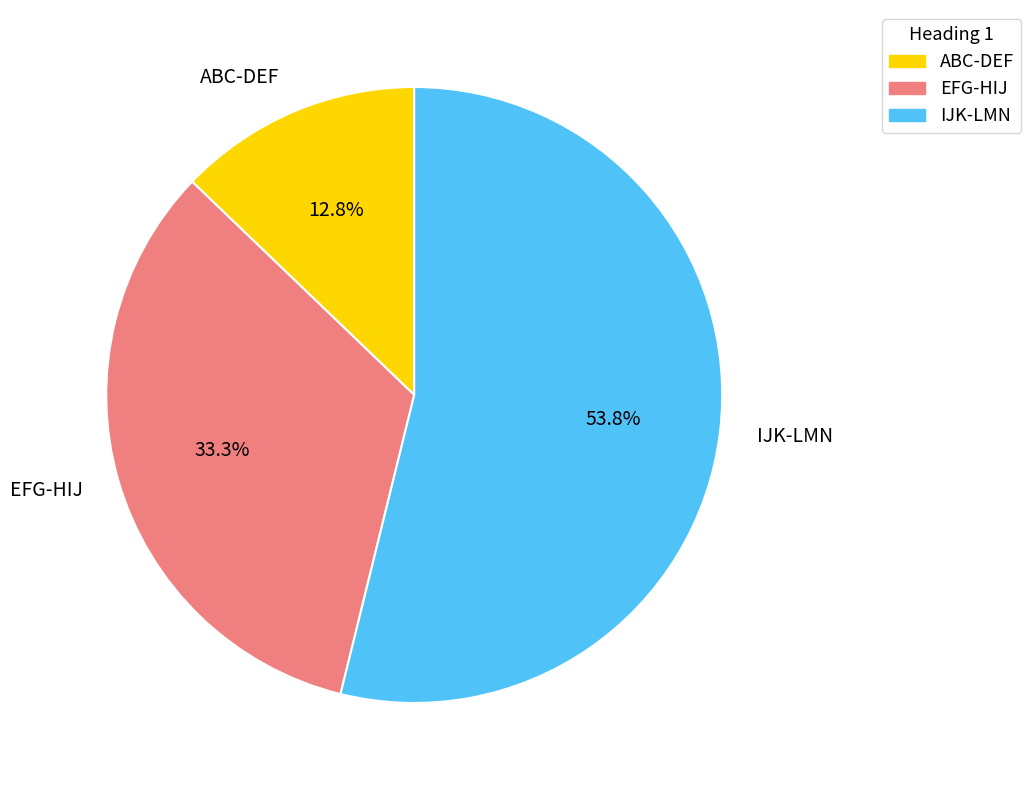

Approximately how many times larger is the value at IJK-LMN compared to EFG-HIJ?

1.6